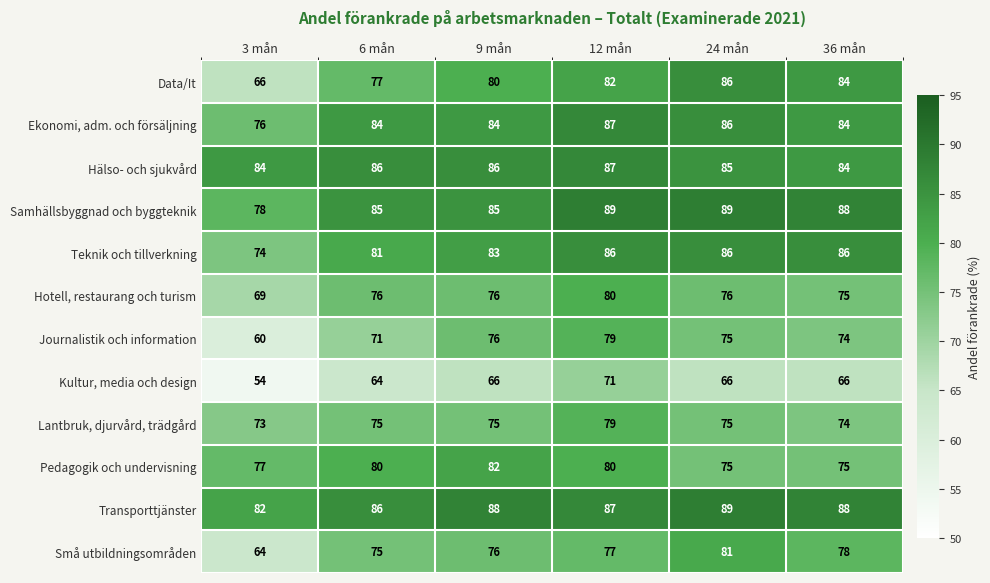

Where does the Samhällsbyggnad och byggteknik series first go above 88?

12 mån